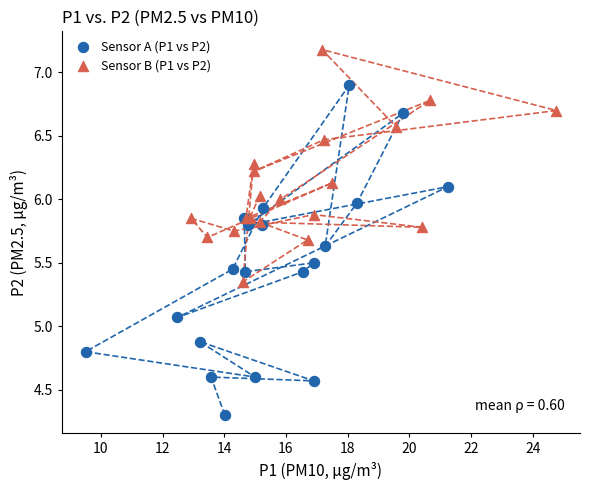

What are all the series names shown in the legend?

Sensor A (P1 vs P2), Sensor B (P1 vs P2)